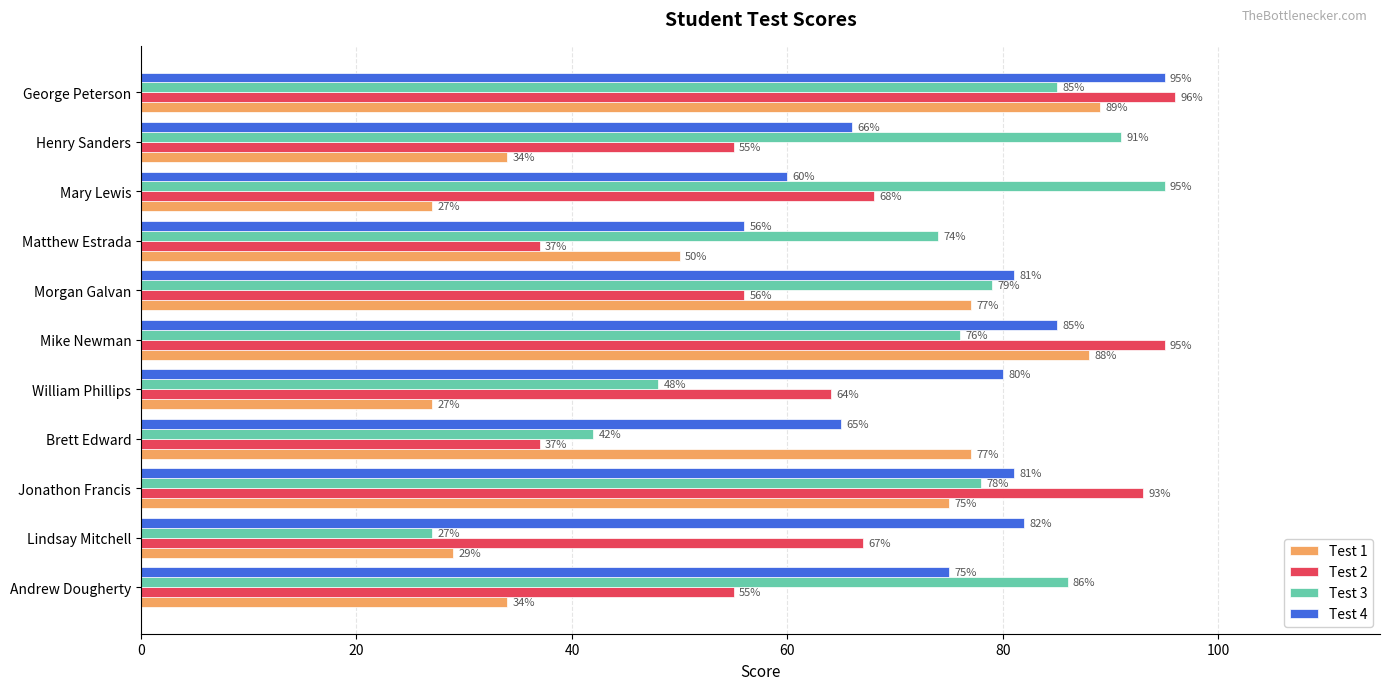

Which series has the largest total across all categories?

Test 4